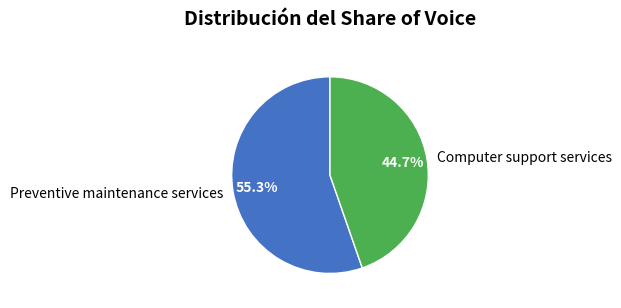

Is there a majority slice in this chart?

Yes